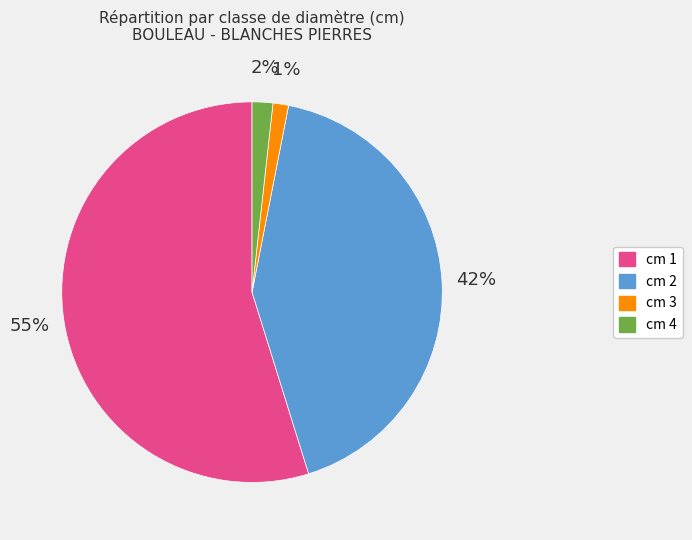

Combined, do cm 2 and cm 1 account for over 50%?

Yes